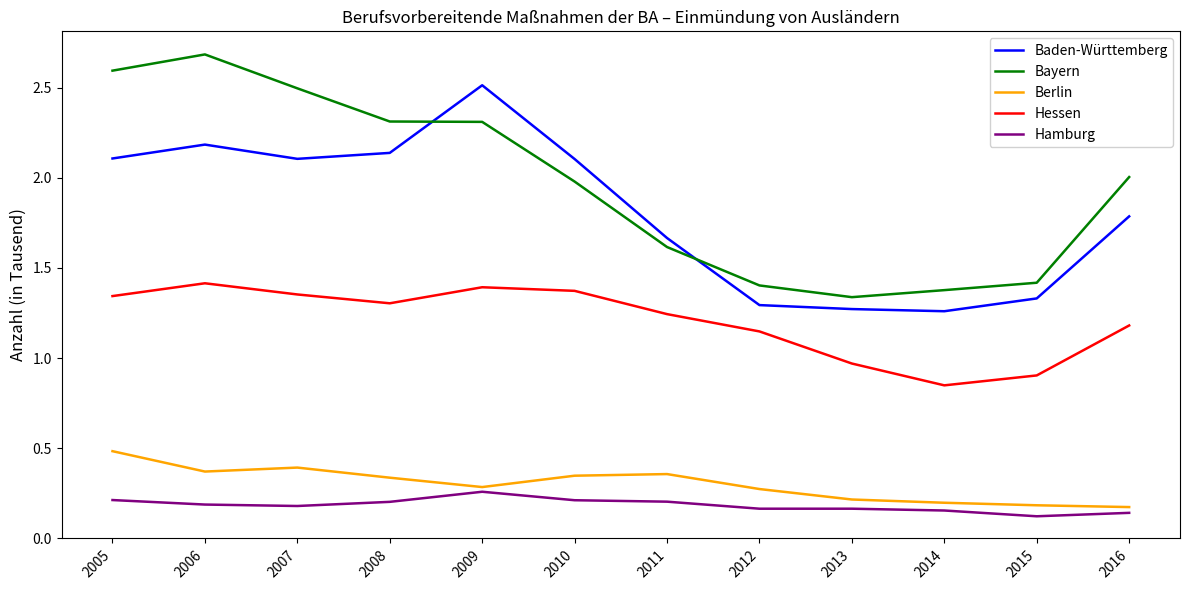

Read the Bayern value at 2010.

2.0